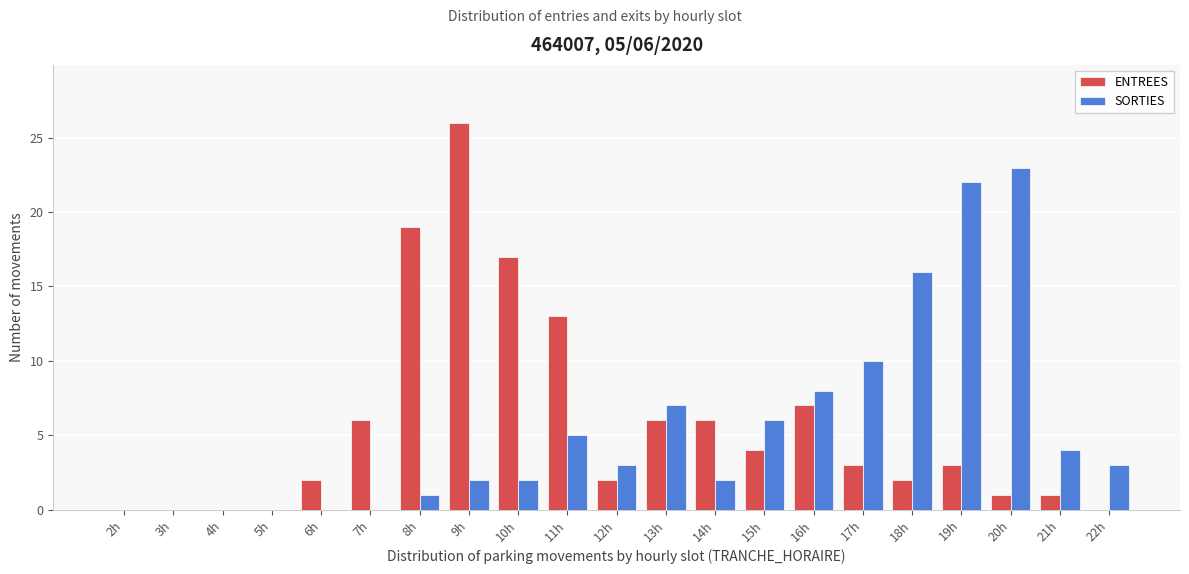

What is the sum of all ENTREES values?

118